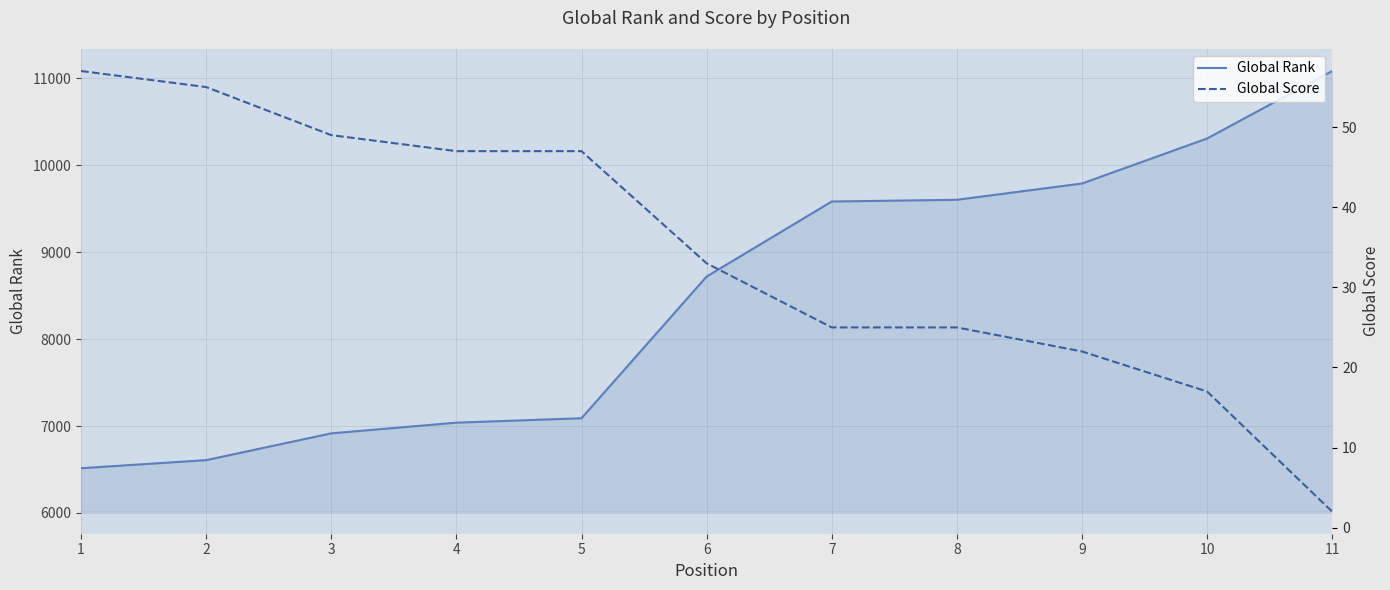

Rank the categories by Global Score value from lowest to highest.

11, 10, 9, 7, 8, 6, 4, 5, 3, 2, 1